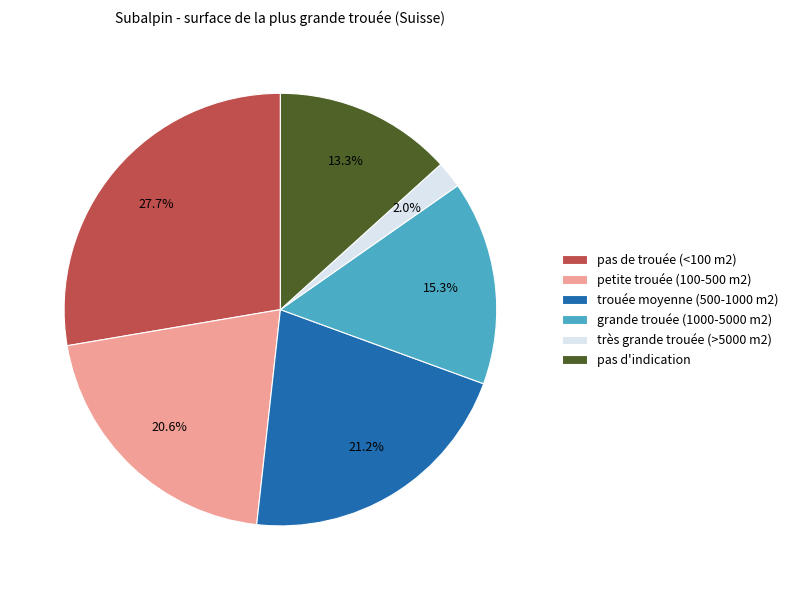

Which has a higher value, grande trouée (1000-5000 m2) or très grande trouée (>5000 m2)?

grande trouée (1000-5000 m2)